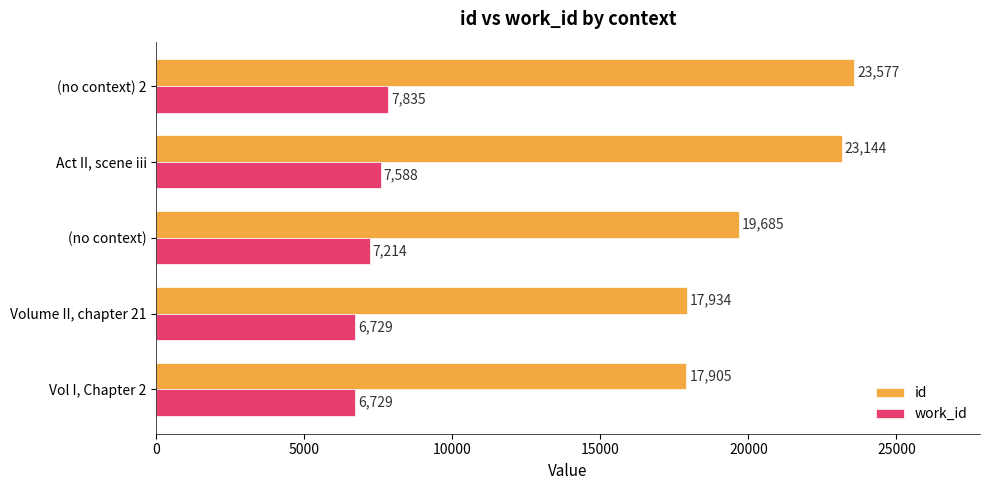

The work_id series shows 7835 at (no context) 2. True or false?

True